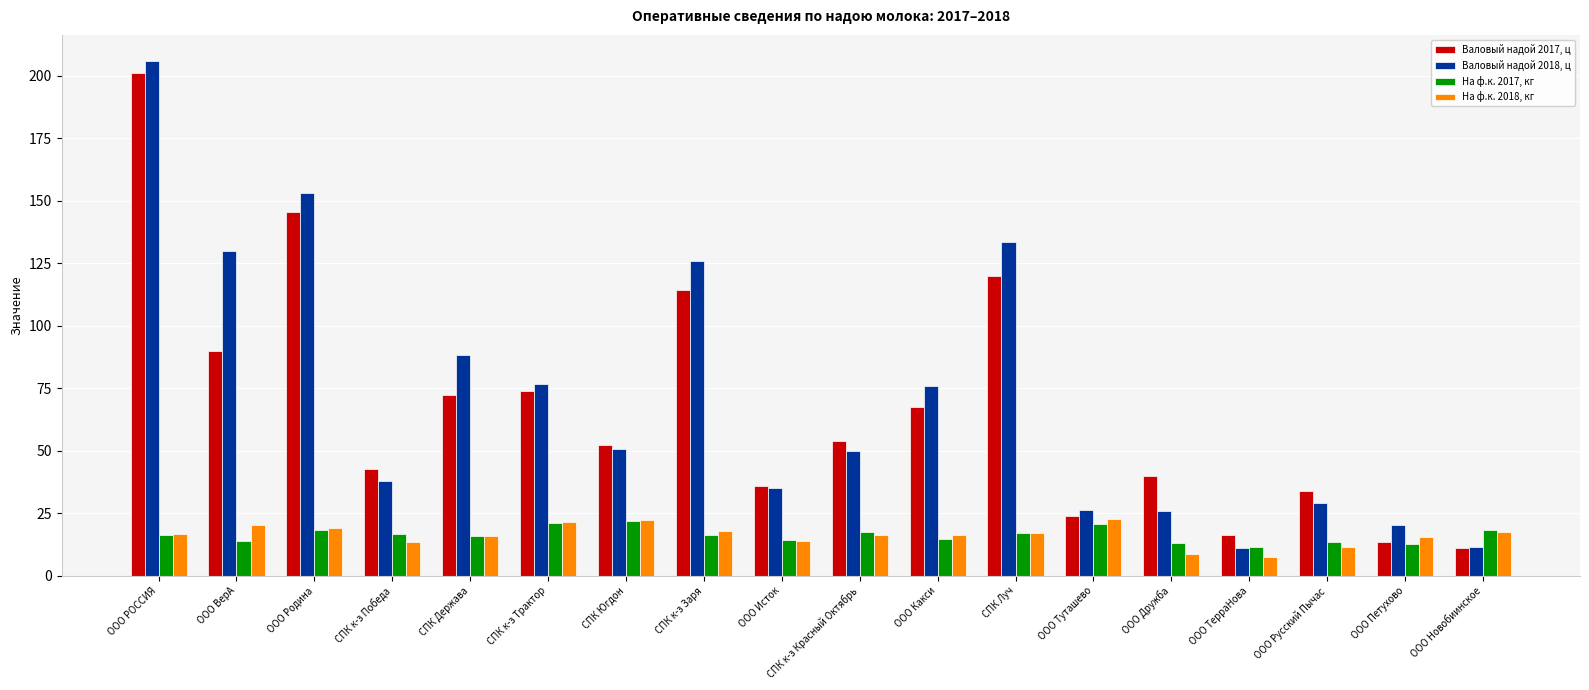

At which category is the sum across all series the highest?

ООО РОССИЯ